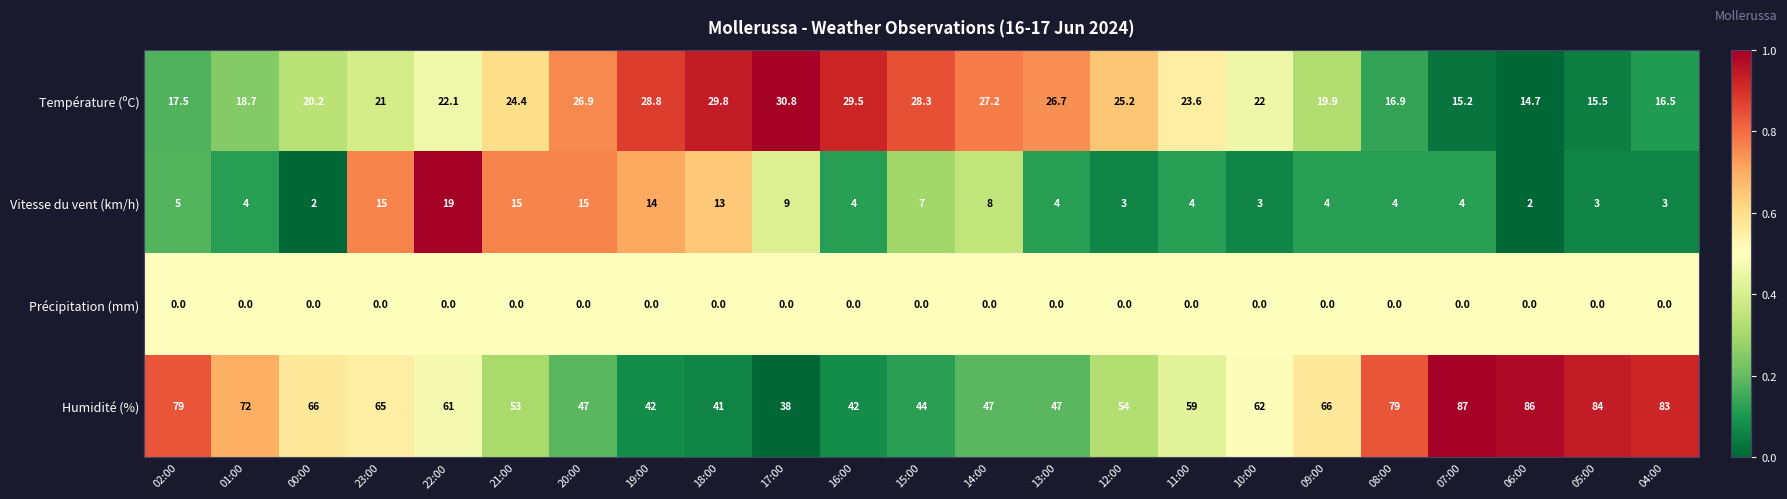

What is the difference between the maximum and second lowest values in the Vitesse du vent (km/h) series?

17.0